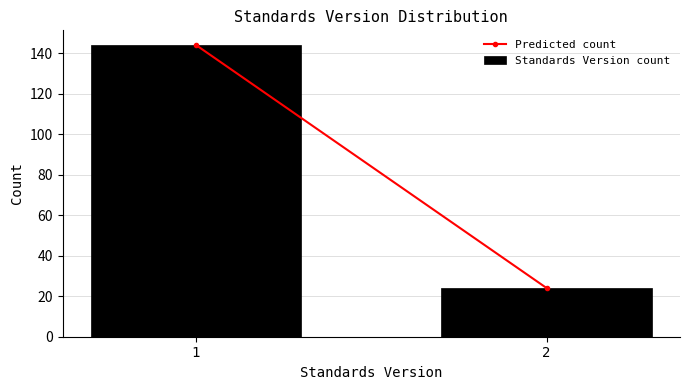

Reading left to right, list all the values displayed in this chart.

1=144	2=24